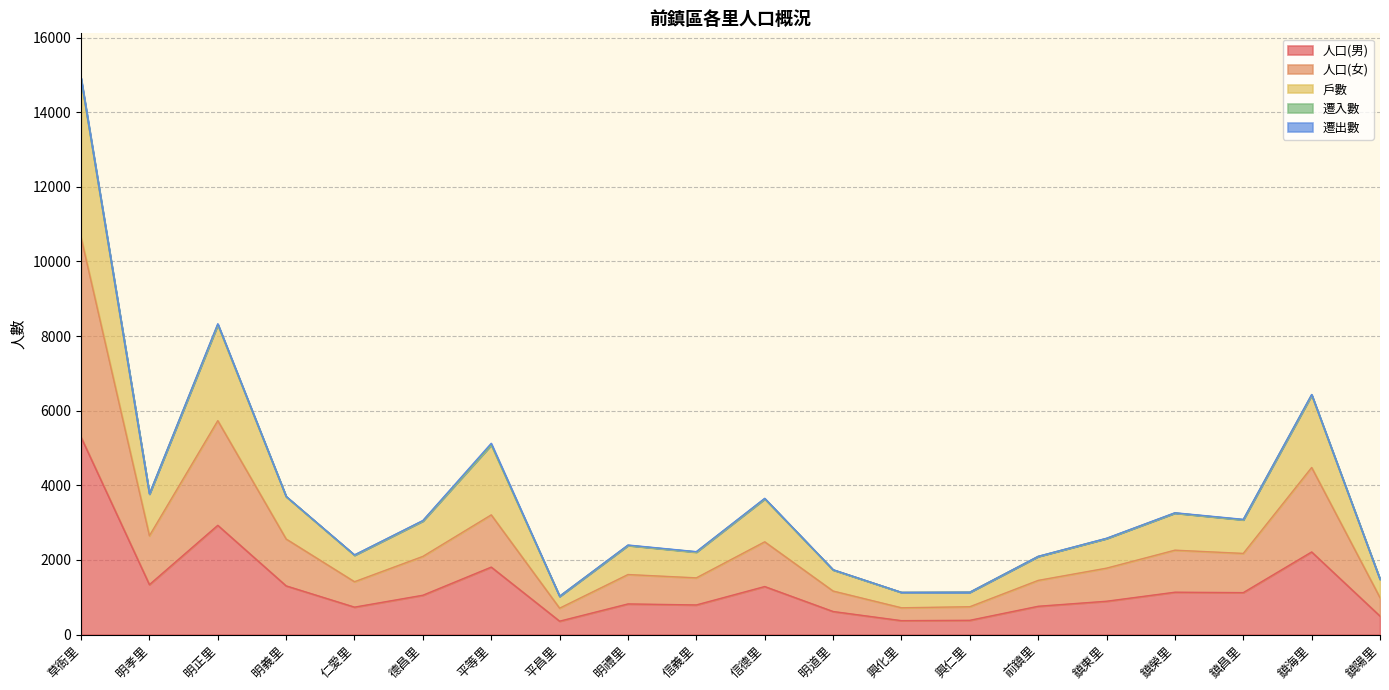

Rank the categories by 人口(男) value from highest to lowest.

草衙里, 明正里, 鎮海里, 平等里, 明孝里, 明義里, 信德里, 鎮榮里, 鎮昌里, 德昌里, 鎮東里, 明禮里, 信義里, 前鎮里, 仁愛里, 明道里, 鎮陽里, 興仁里, 興化里, 平昌里